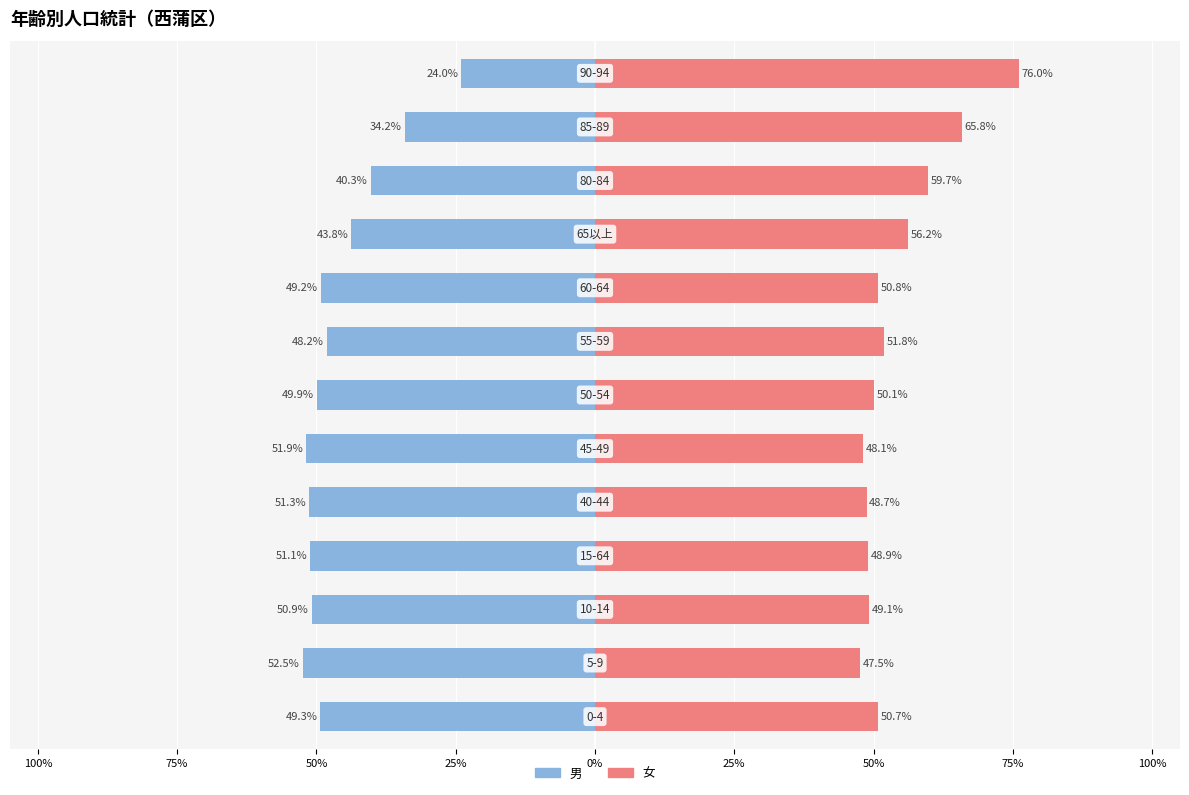

Read the 女 value at 0%.

48.7